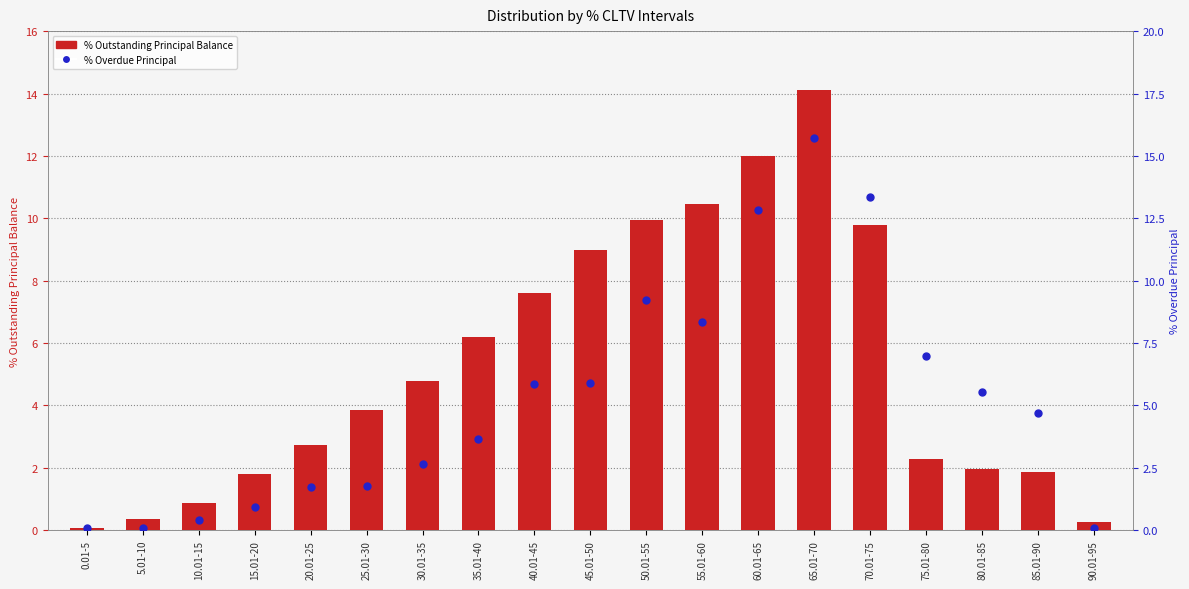

Which series reaches the minimum Y coordinate?

% Outstanding Principal Balance